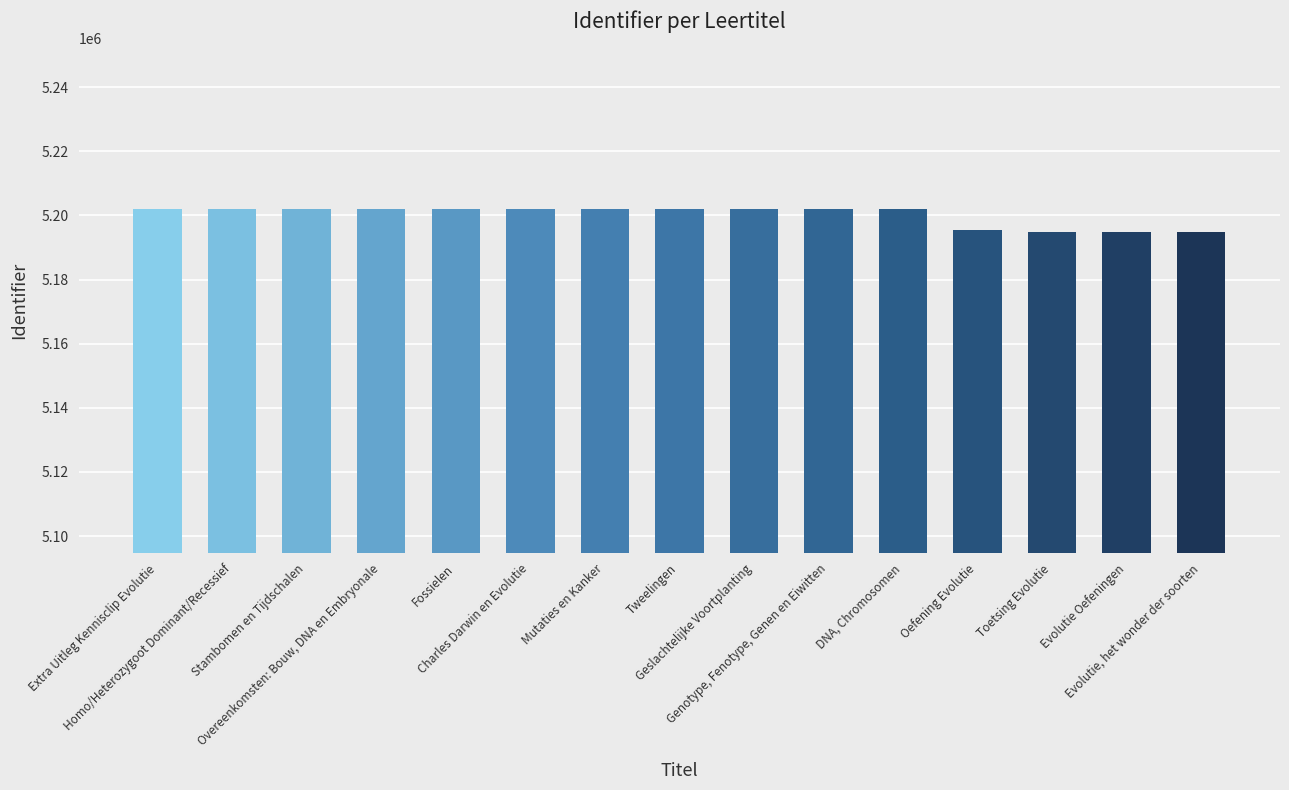

What is the difference between the values at Geslachtelijke Voortplanting and Fossielen?

6